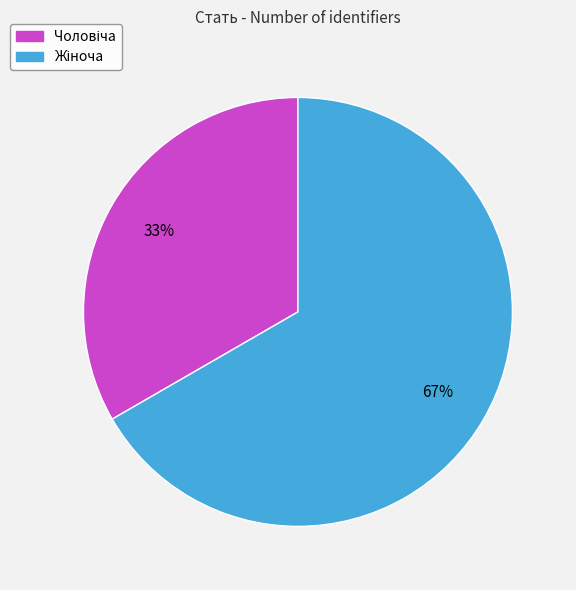

How many segments does this pie chart have?

2